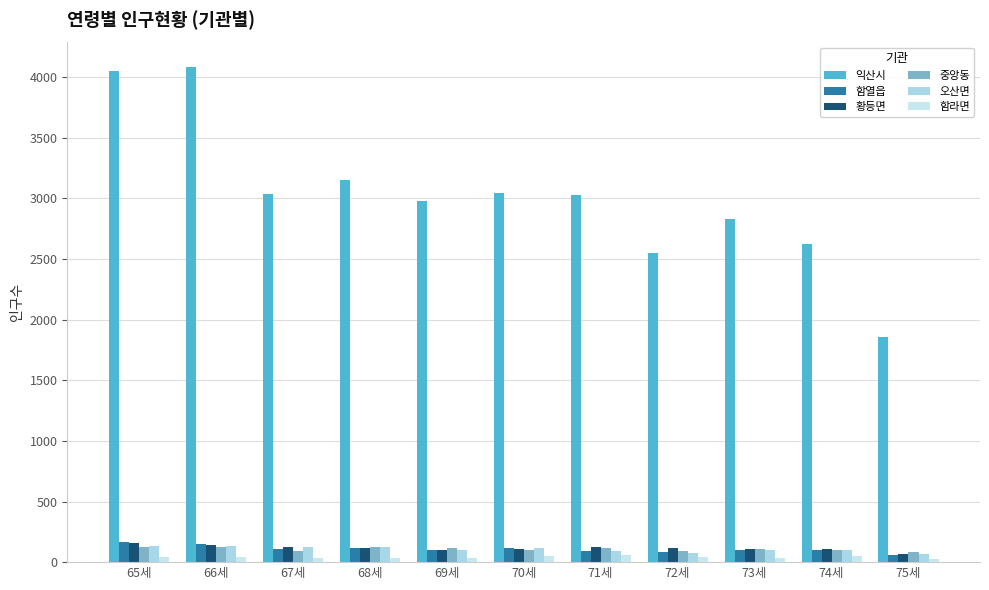

Count the number of categories in the chart.

11